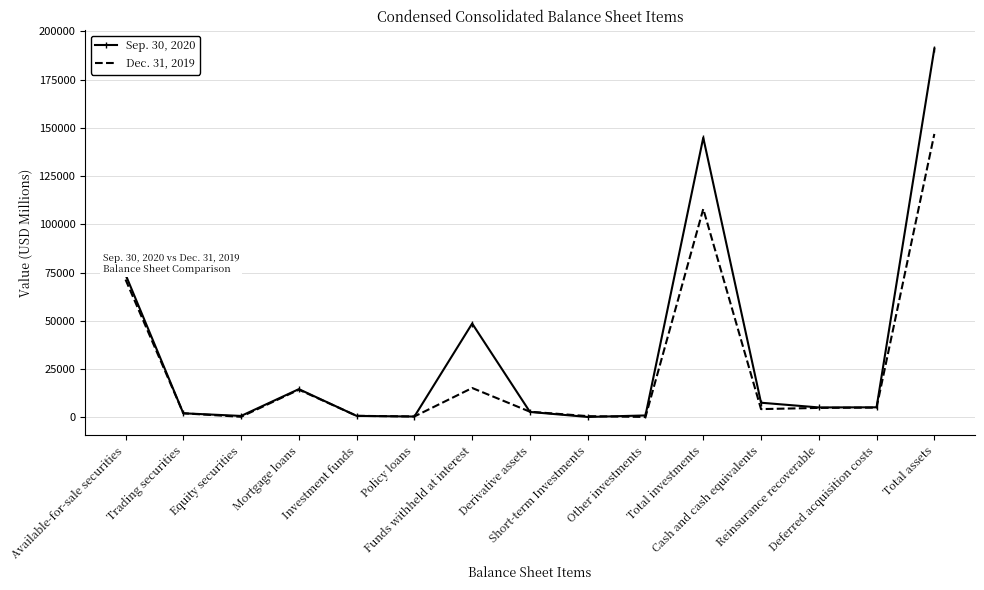

Where is Dec. 31, 2019 nearest to the value 73516?

Available-for-sale securities